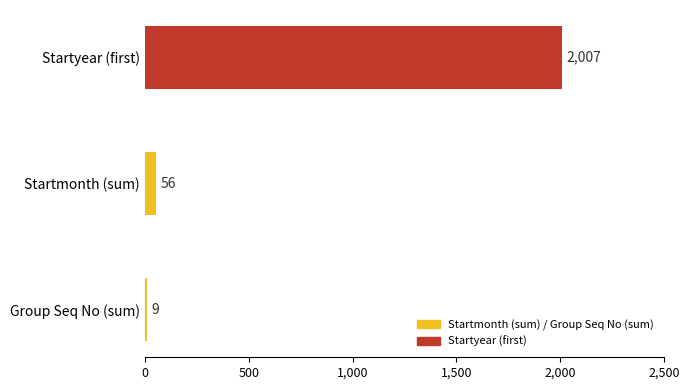

Reading bottom to top, transcribe all the data shown in this chart.

9	56	2007